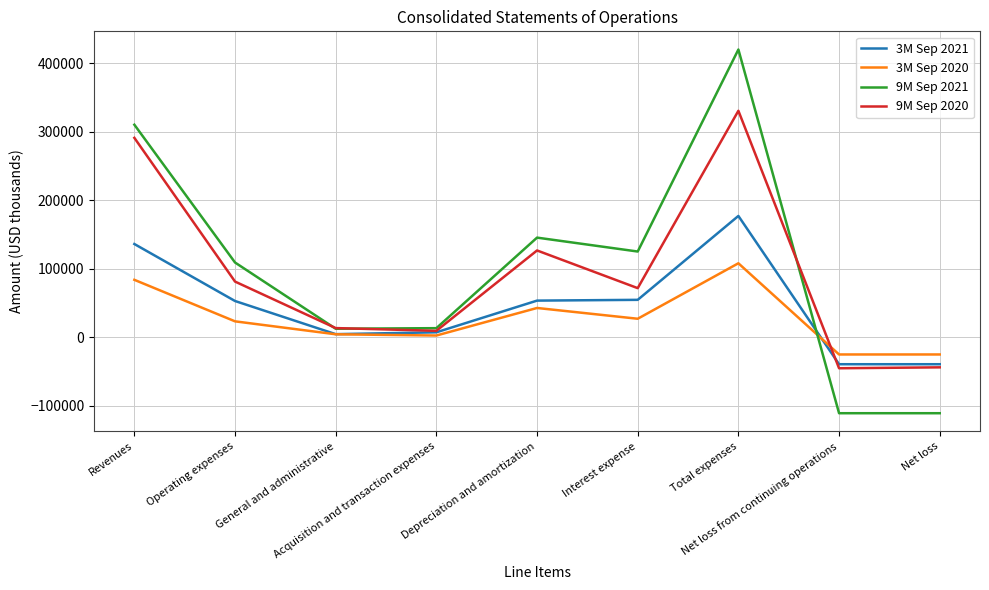

How many negative values does the 3M Sep 2020 series have?

2